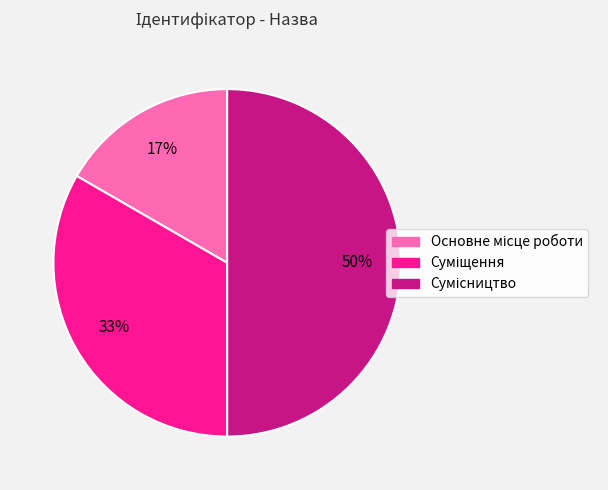

To the nearest percent, what is the average slice percentage?

33%